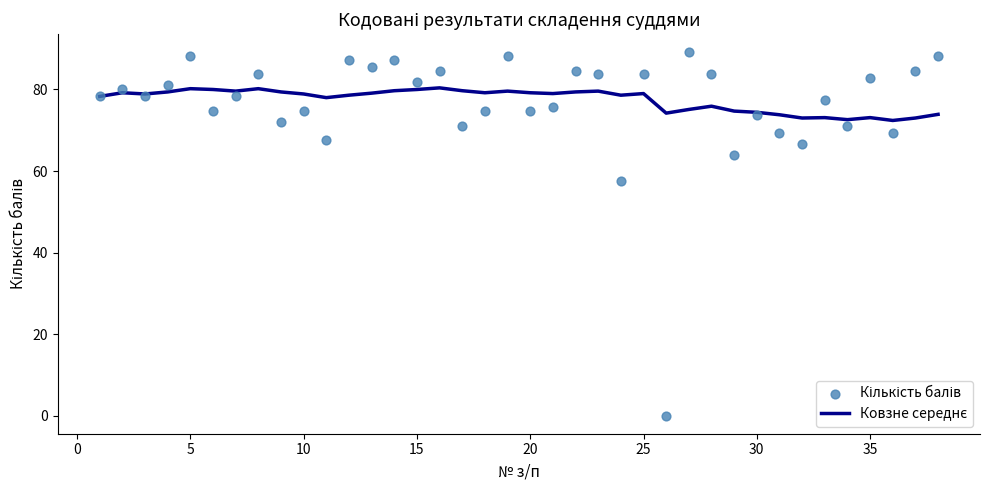

Which series contains the lowest Y value?

Кількість балів